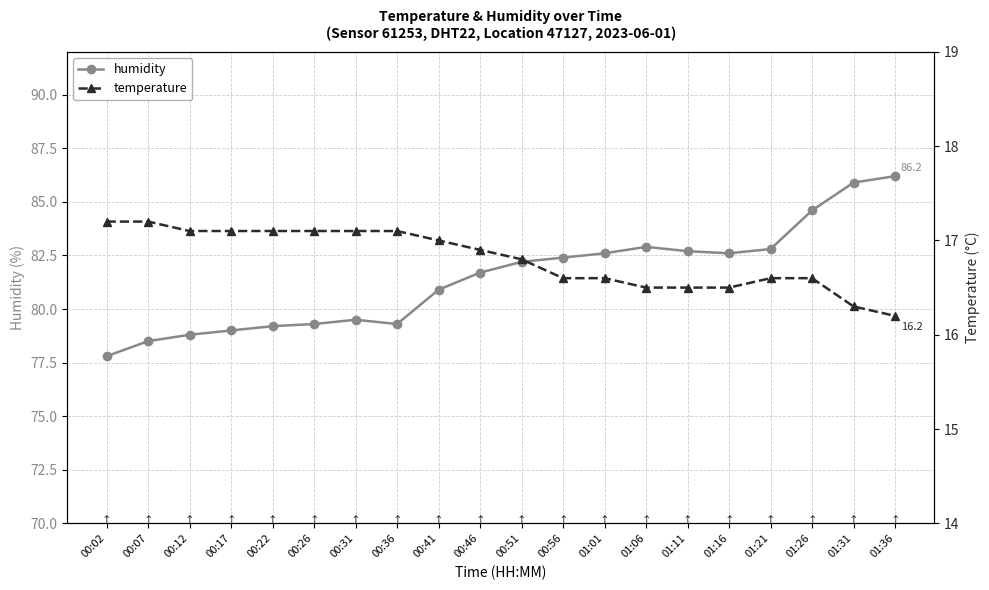

What is the lowest value of the humidity series?

77.8